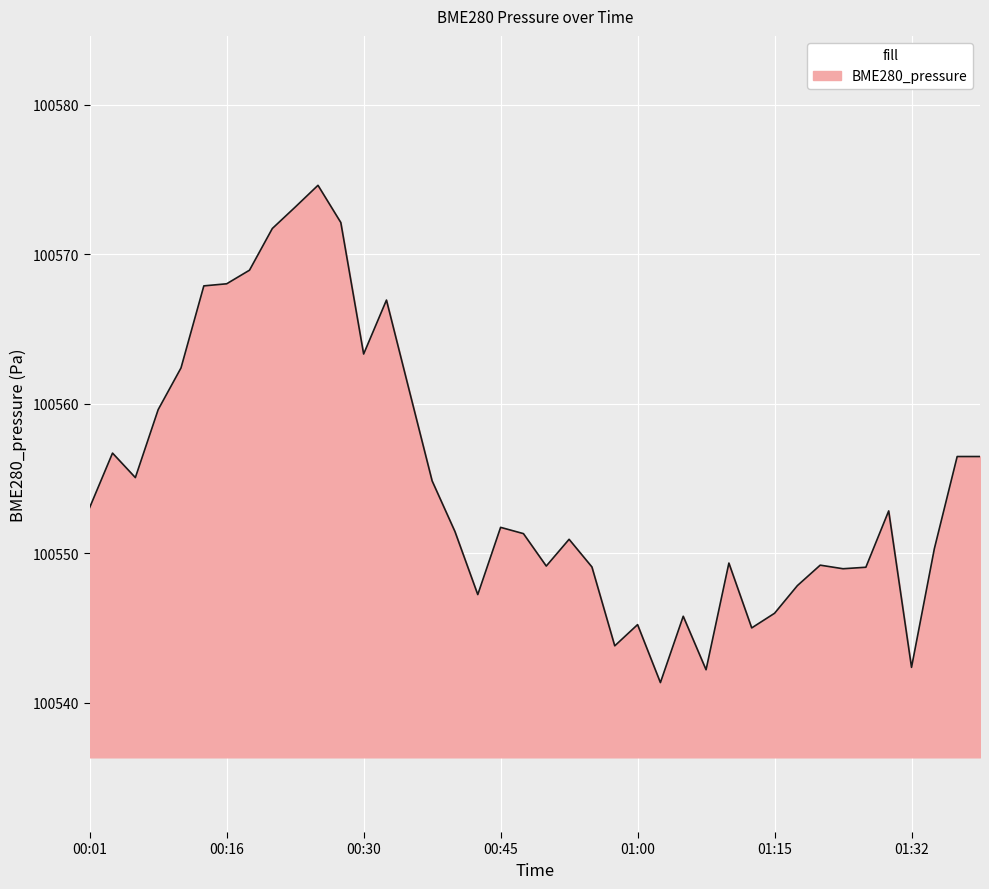

What is the minimum value shown in the chart?

100541.3